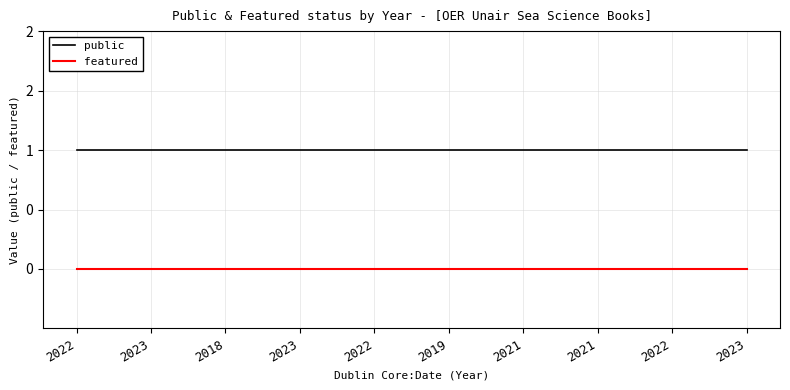

Does the chart display data point markers on the line(s)?

No